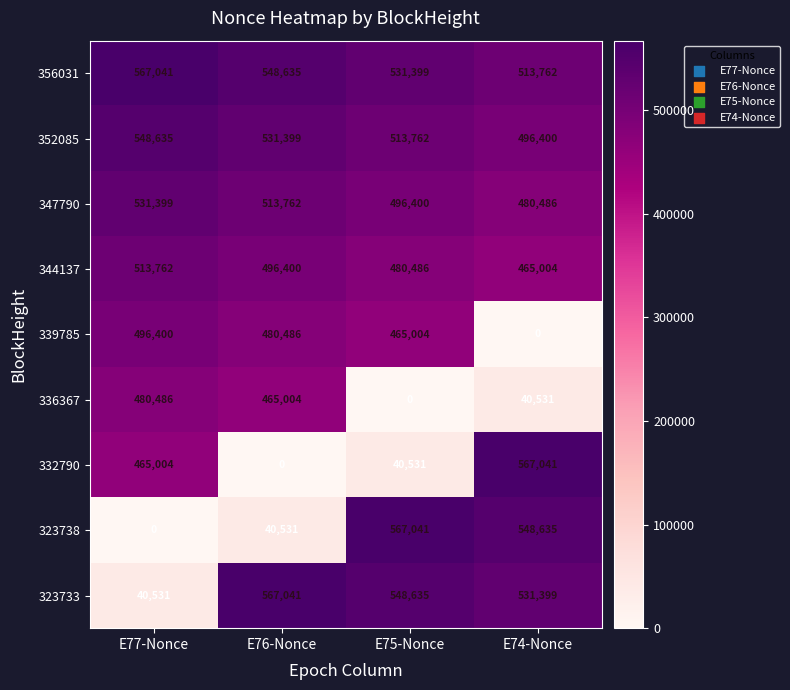

At which label is 336367 closest to 240243?

E74-Nonce